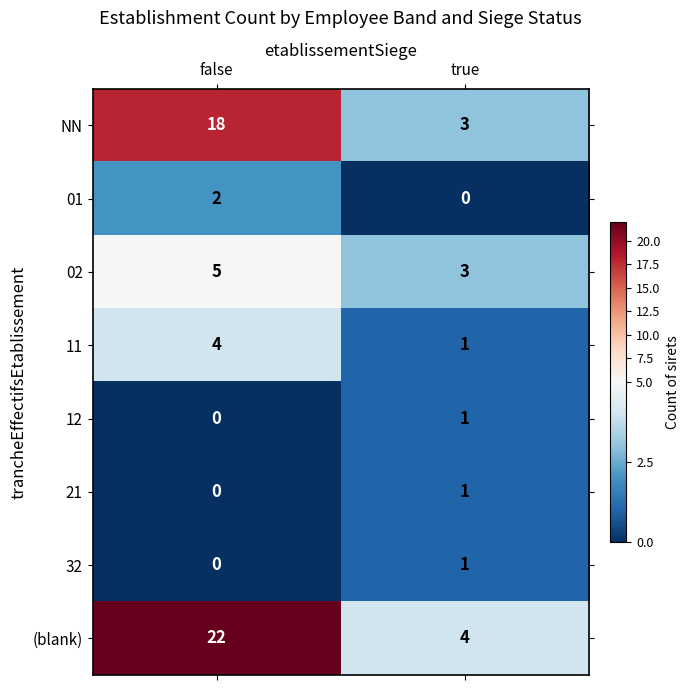

Count the number of categories in the chart.

2